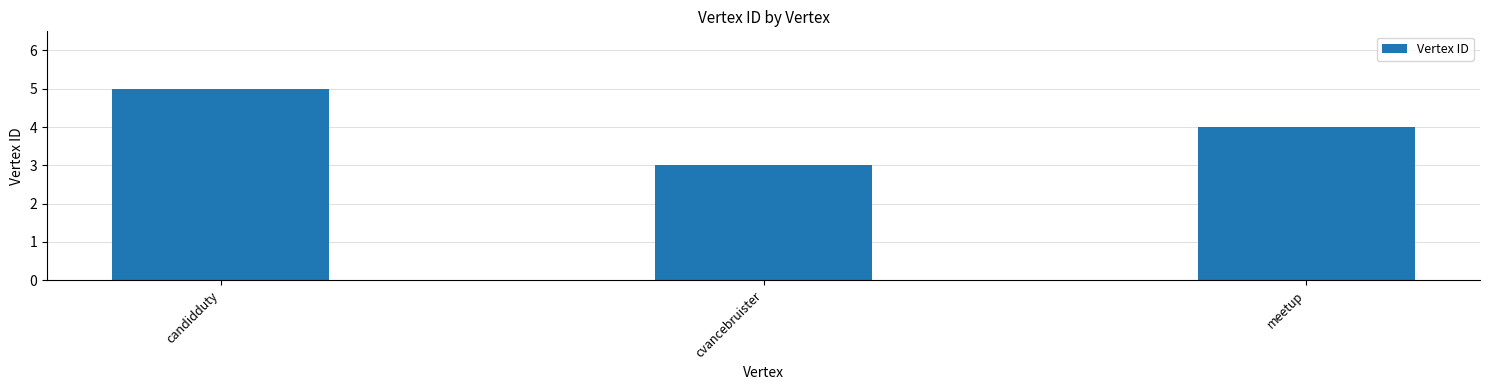

What is the label of the 2nd bar from the left?

cvancebruister